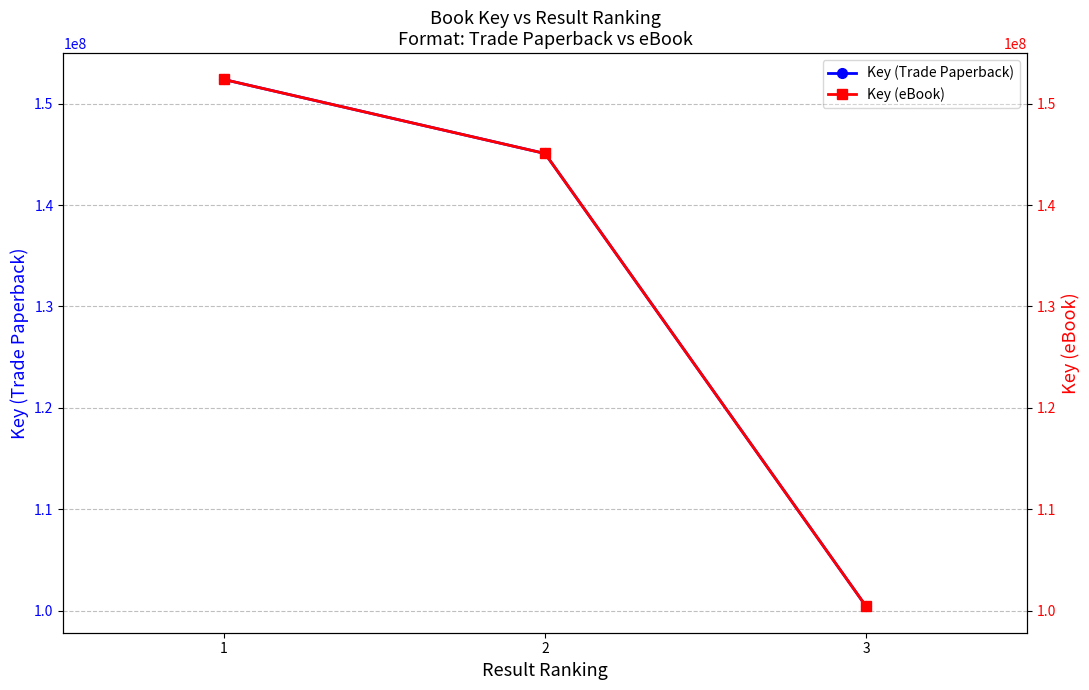

What is the approximate value of Key (eBook) at 3?

100426647